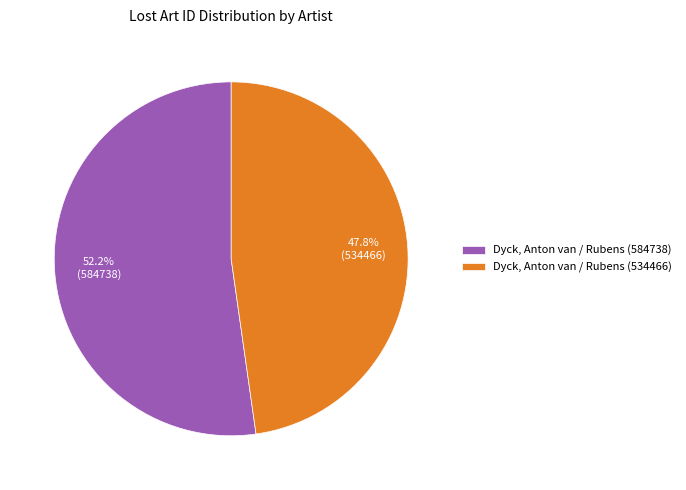

Approximately how many times larger is the value at Dyck, Anton van / Rubens (584738) compared to Dyck, Anton van / Rubens (534466)?

1.1